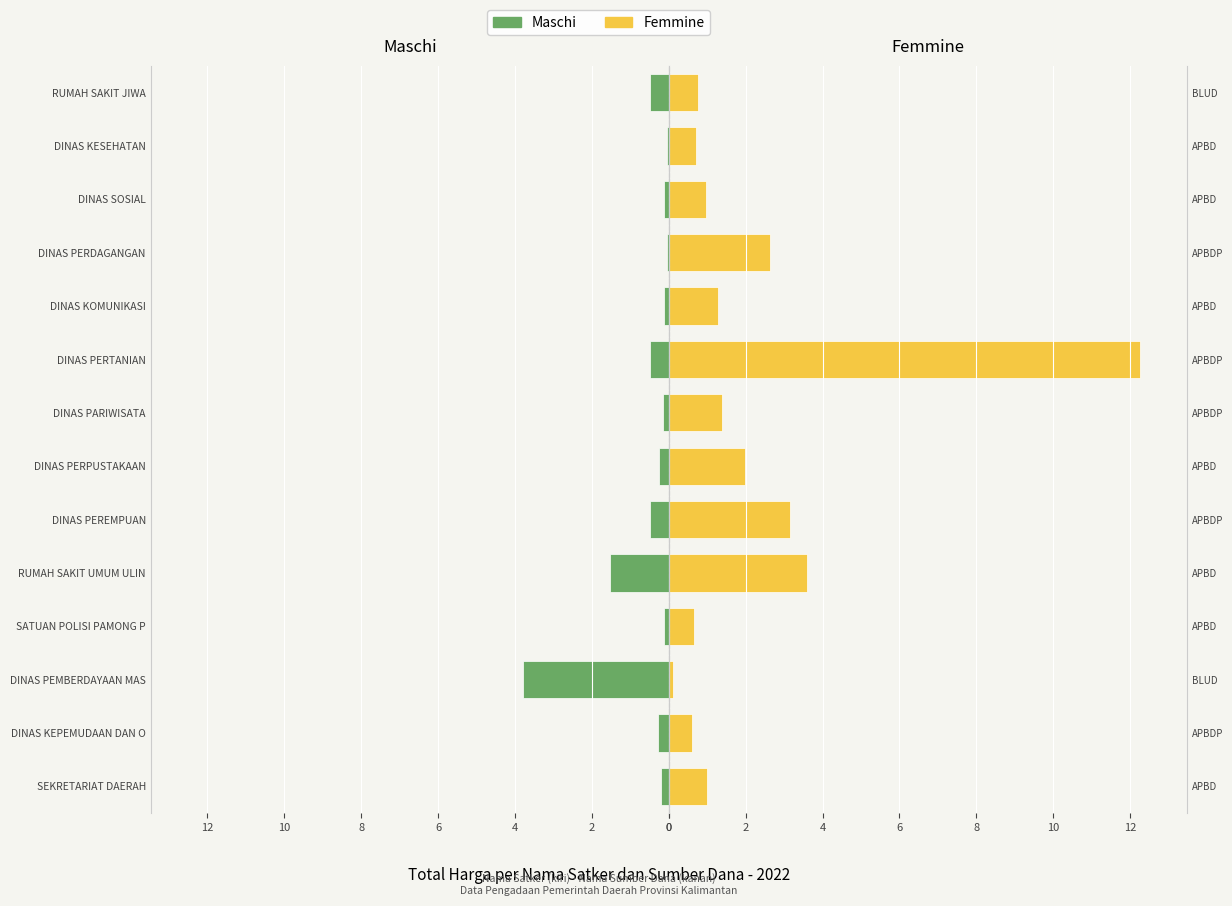

How many categories are shown in the chart?

14